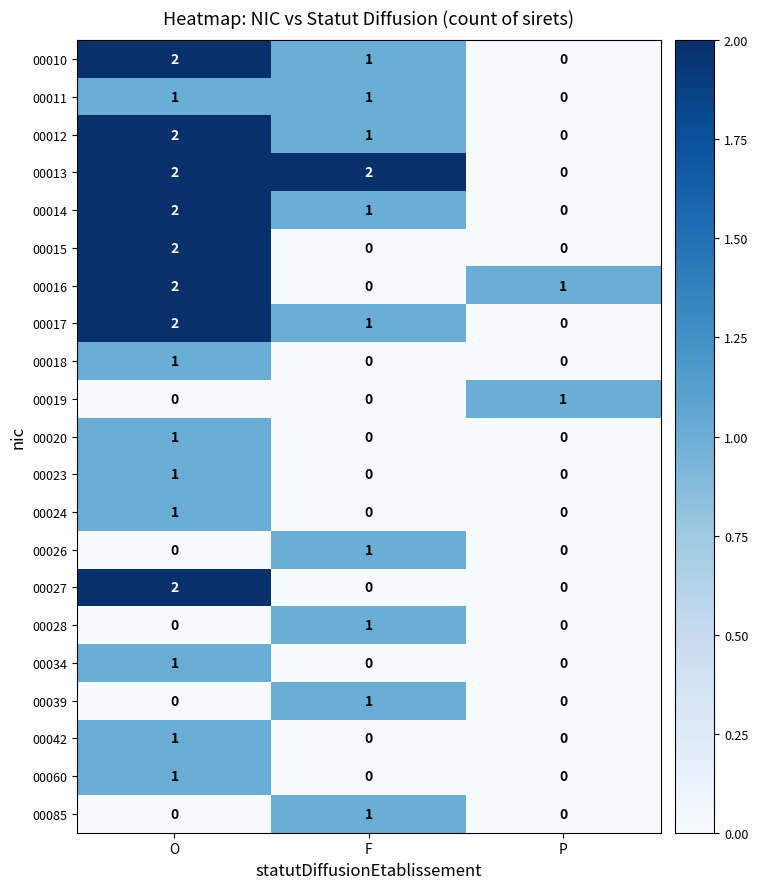

List the labels in order of 00016 value, smallest first.

F, P, O